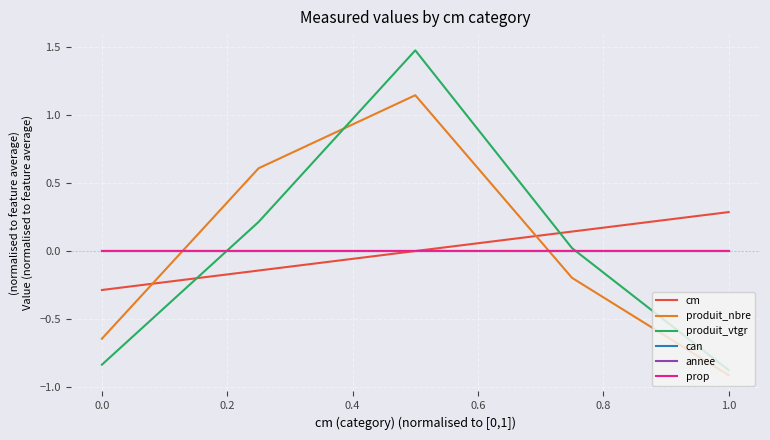

Rank the series by their maximum value, from highest to lowest.

produit_vtgr, produit_nbre, cm, can, annee, prop